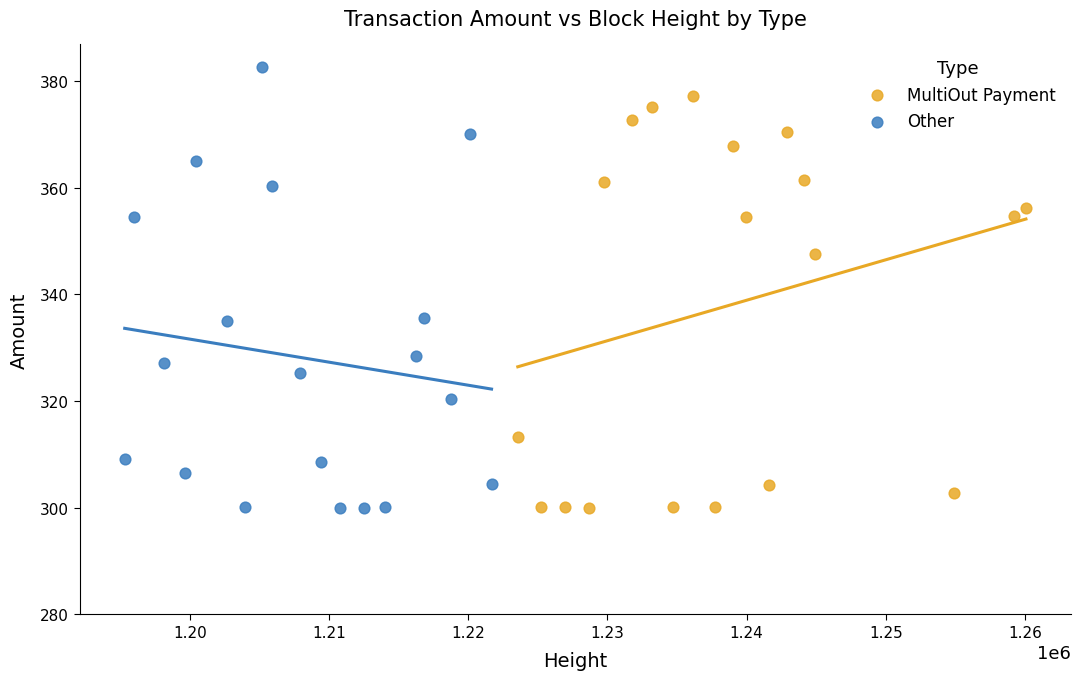

Which series contains the highest Y value?

Other